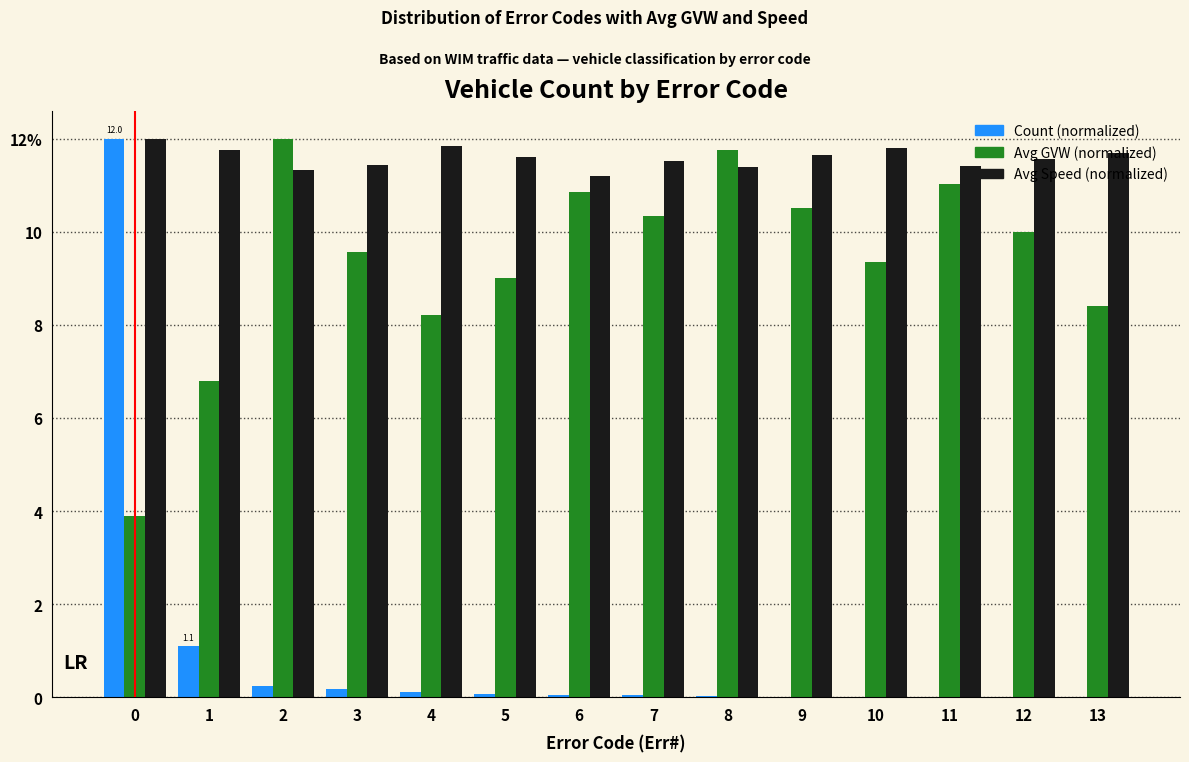

What is the difference between the highest and lowest values at 0?

8.1